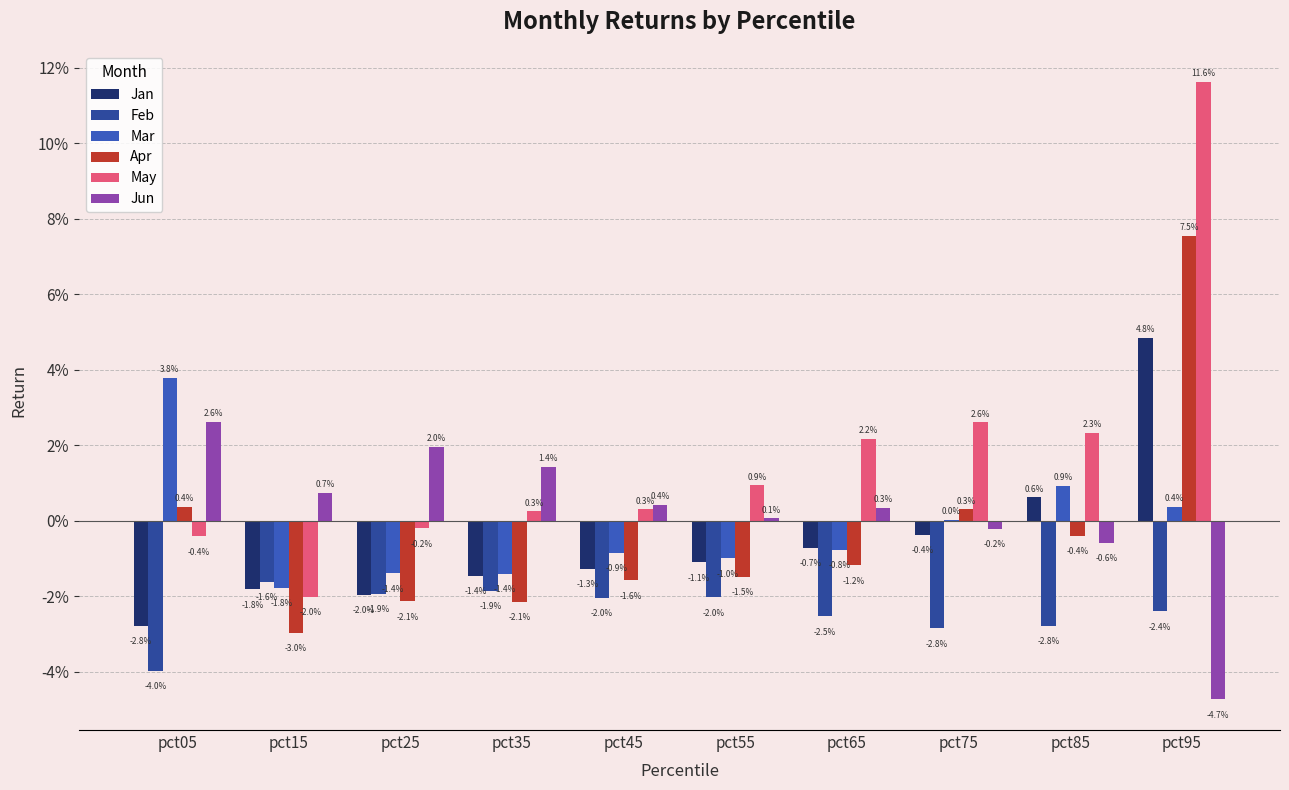

Reading left to right, transcribe all the data shown in this chart.

Jan: pct05=-0.0	pct15=-0.0	pct25=-0.0	pct35=-0.0	pct45=-0.0	pct55=-0.0	pct65=-0.0	pct75=-0.0	pct85=0.0	pct95=0.0
Feb: pct05=-0.0	pct15=-0.0	pct25=-0.0	pct35=-0.0	pct45=-0.0	pct55=-0.0	pct65=-0.0	pct75=-0.0	pct85=-0.0	pct95=-0.0
Mar: pct05=0.0	pct15=-0.0	pct25=-0.0	pct35=-0.0	pct45=-0.0	pct55=-0.0	pct65=-0.0	pct75=0.0	pct85=0.0	pct95=0.0
Apr: pct05=0.0	pct15=-0.0	pct25=-0.0	pct35=-0.0	pct45=-0.0	pct55=-0.0	pct65=-0.0	pct75=0.0	pct85=-0.0	pct95=0.1
May: pct05=-0.0	pct15=-0.0	pct25=-0.0	pct35=0.0	pct45=0.0	pct55=0.0	pct65=0.0	pct75=0.0	pct85=0.0	pct95=0.1
Jun: pct05=0.0	pct15=0.0	pct25=0.0	pct35=0.0	pct45=0.0	pct55=0.0	pct65=0.0	pct75=-0.0	pct85=-0.0	pct95=-0.0